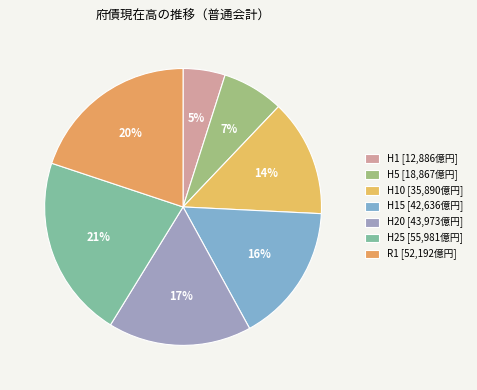

How many slices are in this pie chart?

7